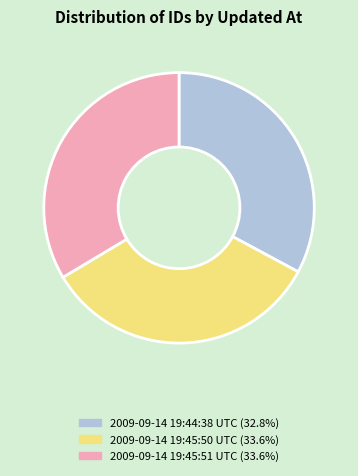

How many segments does this pie chart have?

3